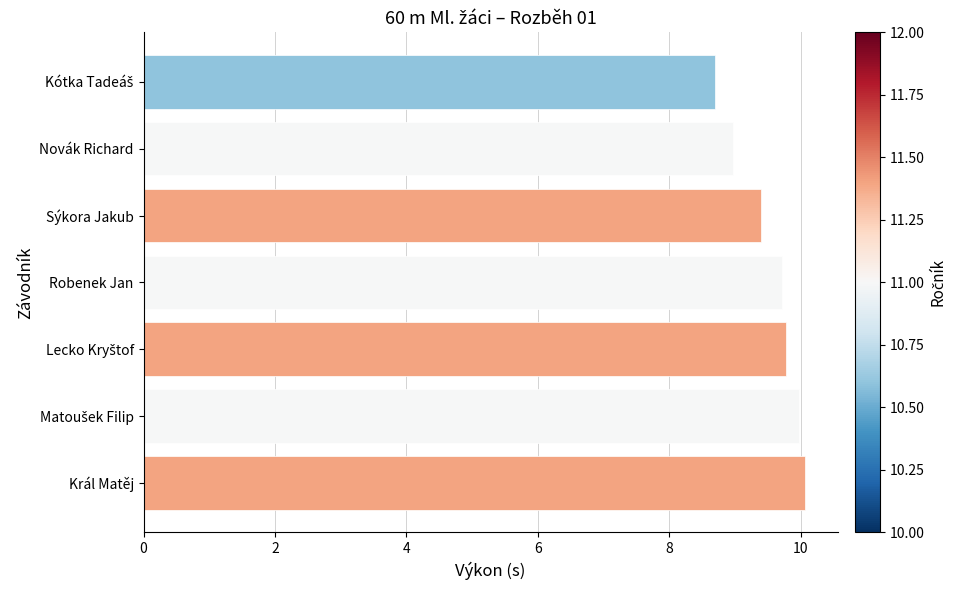

What is the maximum value shown in the chart?

10.1